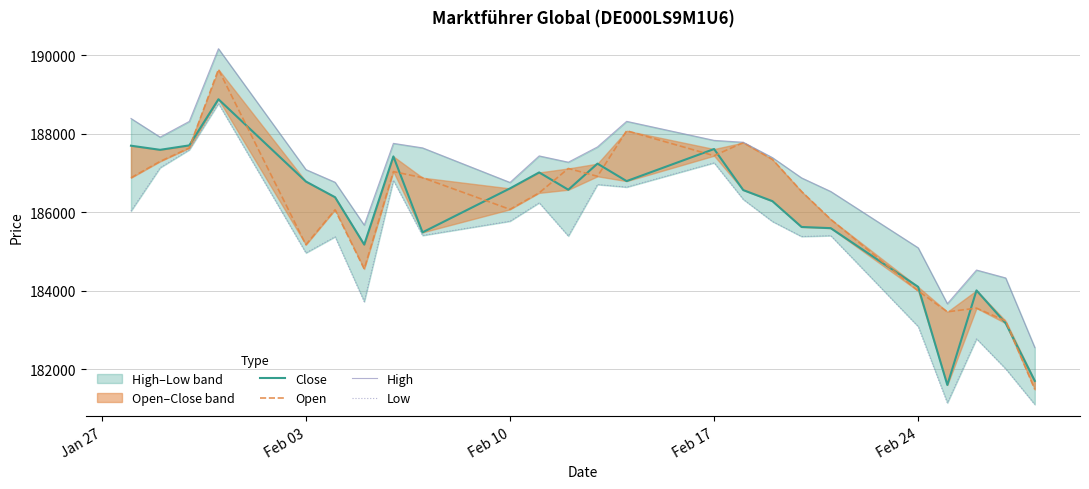

What are all the series names shown in the legend?

Close, Open, High, Low